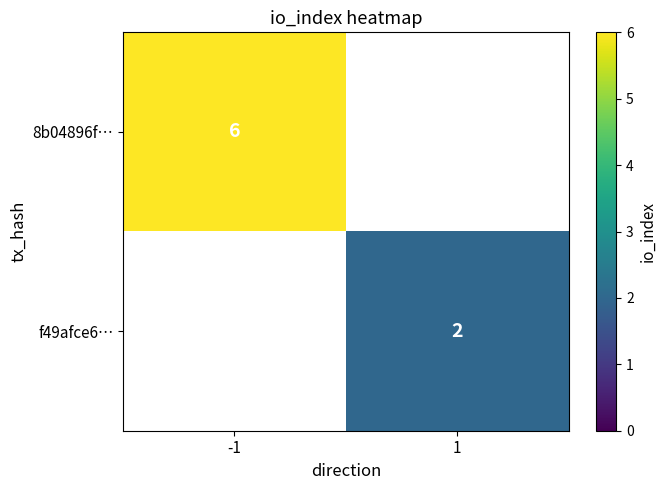

The value of f49afce6… at 1 is 3. True or false?

False